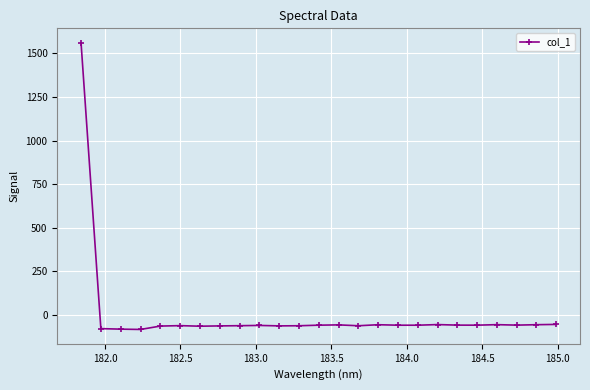

What is the difference between the maximum and second lowest values?

1643.0